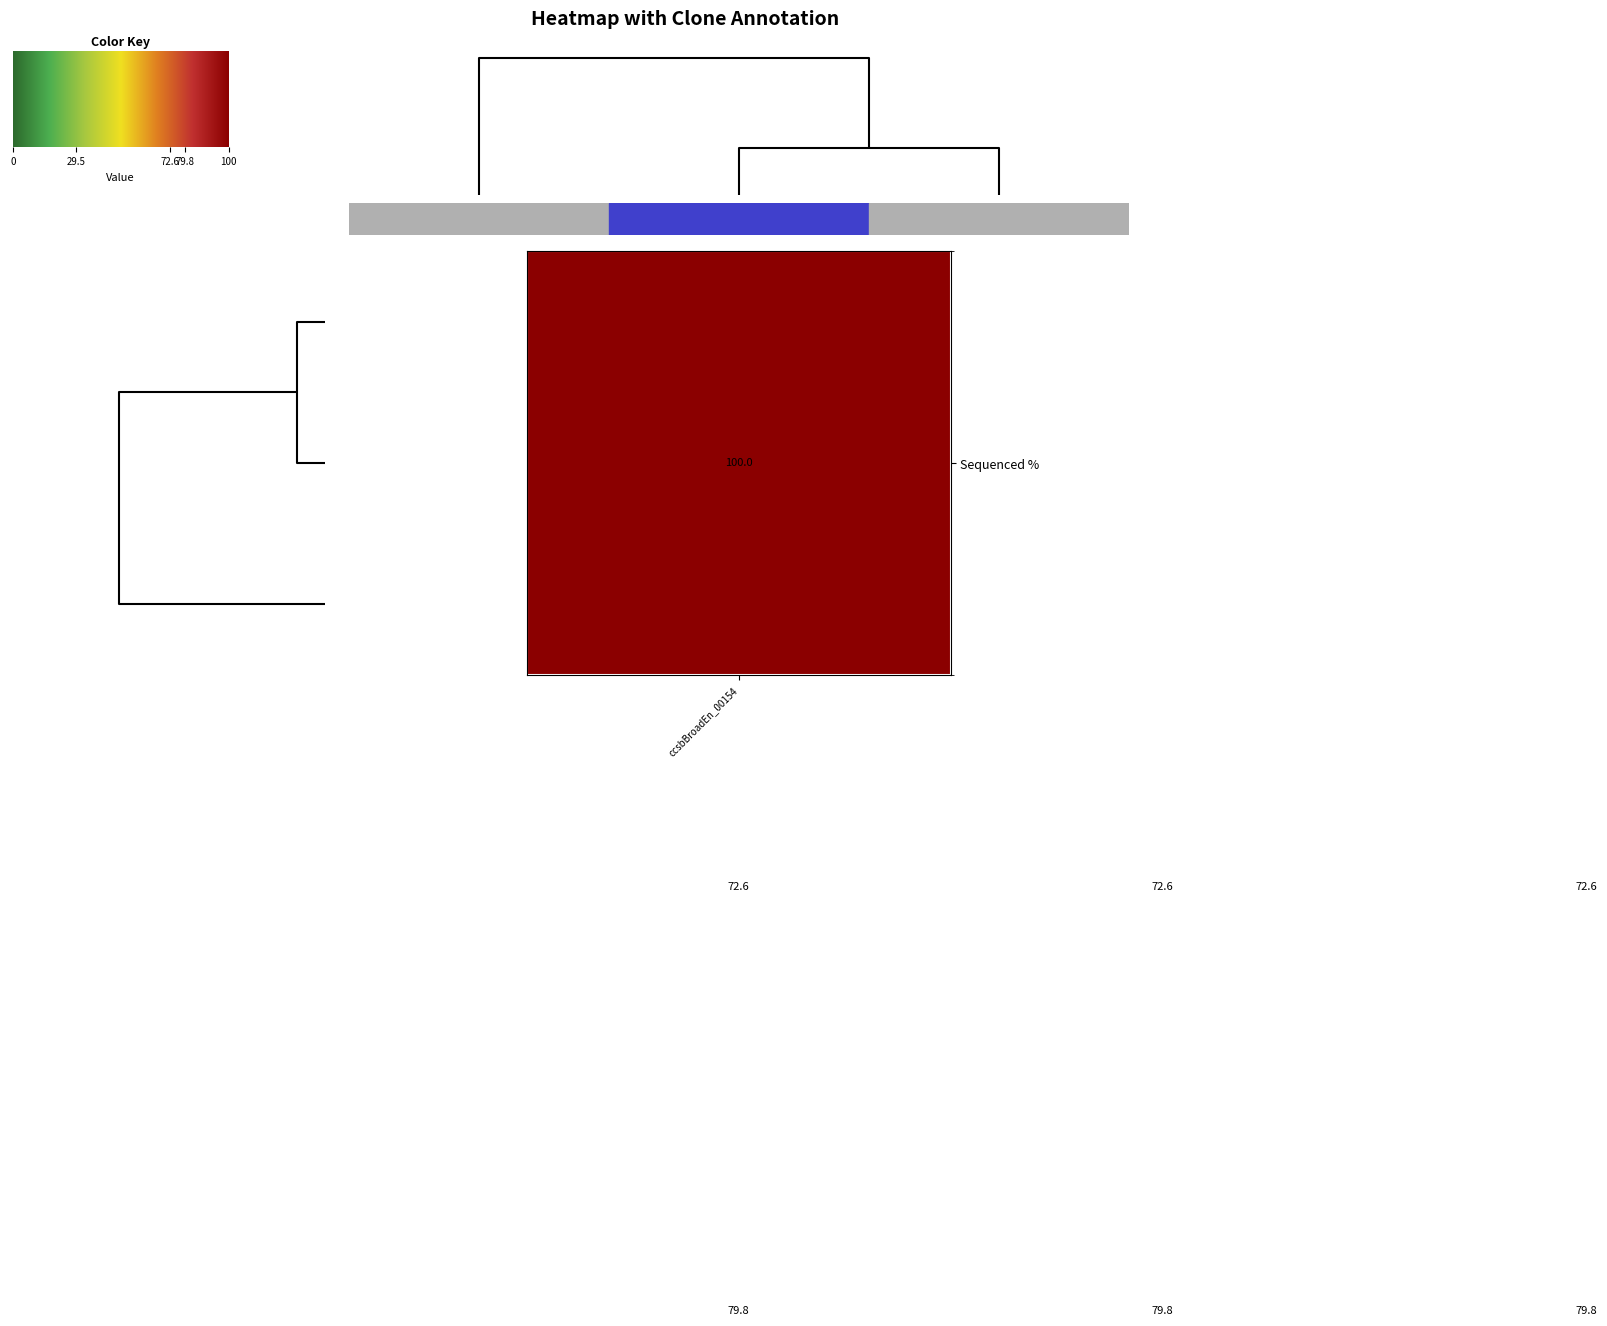

What is the greatest value displayed?

100.0